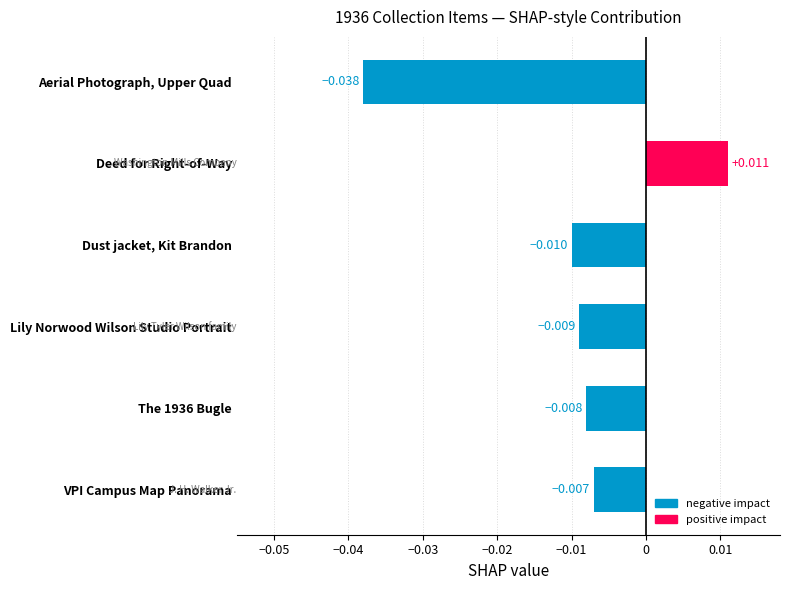

Between VPI Campus Map Panorama and Aerial Photograph, Upper Quad, which is larger?

VPI Campus Map Panorama